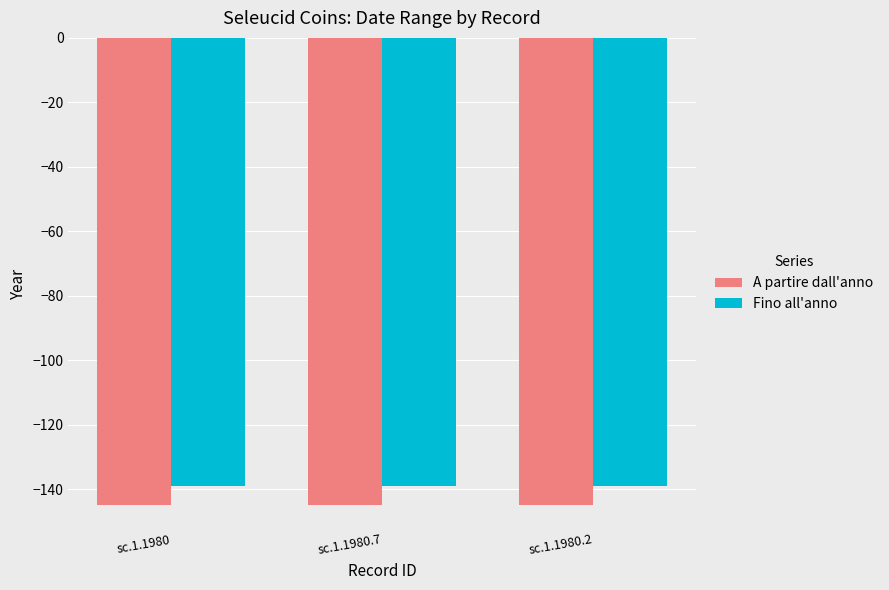

How many data points does each series have?

3